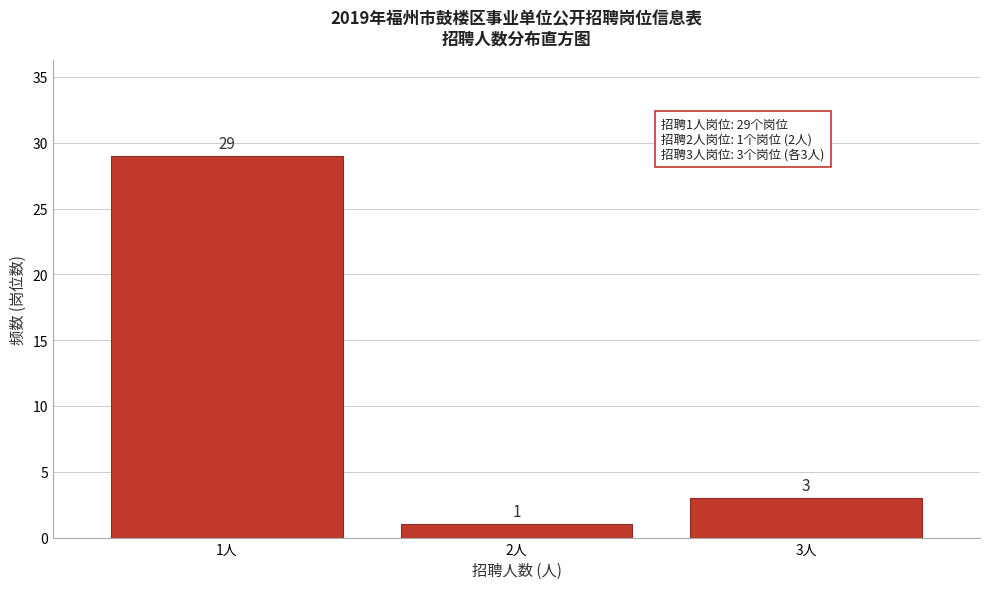

Reading left to right, what are all the values shown in this chart?

29	1	3